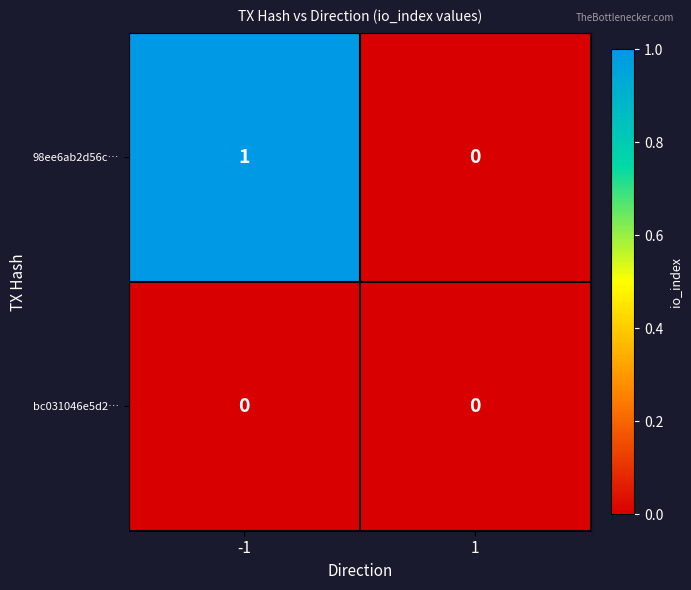

List the series in order of their overall mean, highest first.

98ee6ab2d56c…, bc031046e5d2…